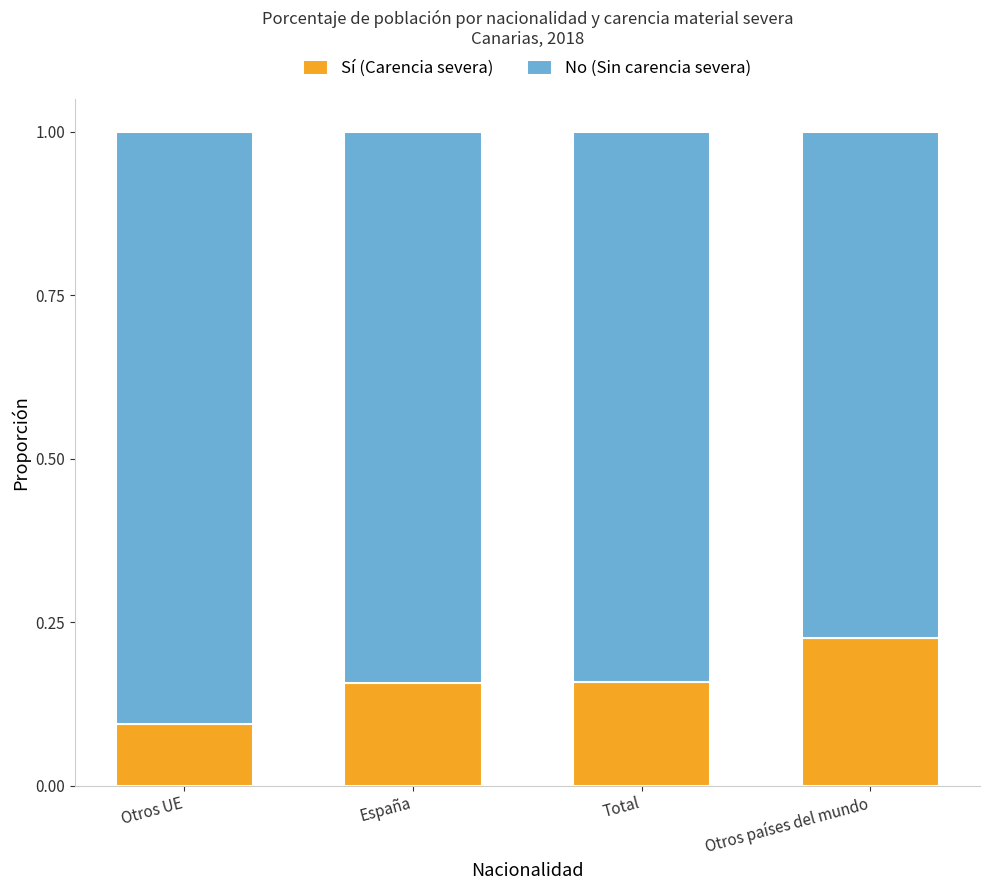

What is the total value across all series at Otros países del mundo?

1.0